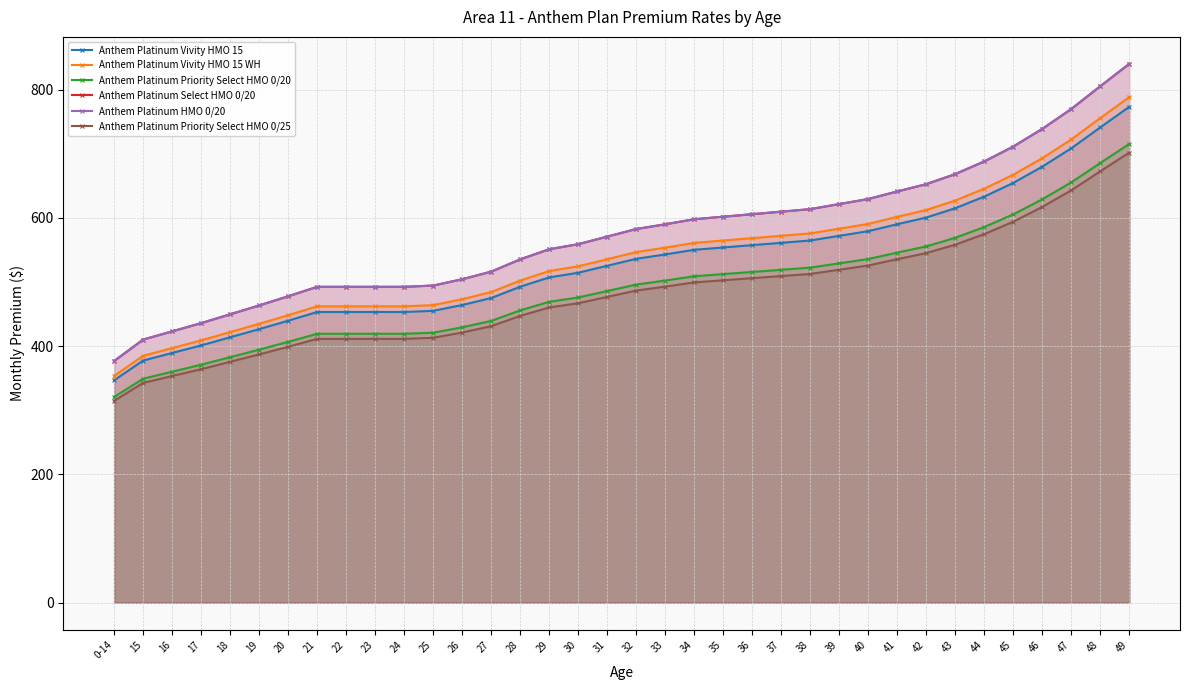

At 42, list the series in order from smallest to largest.

Anthem Platinum Priority Select HMO 0/25, Anthem Platinum Priority Select HMO 0/20, Anthem Platinum Vivity HMO 15, Anthem Platinum Vivity HMO 15 WH, Anthem Platinum Select HMO 0/20, Anthem Platinum HMO 0/20